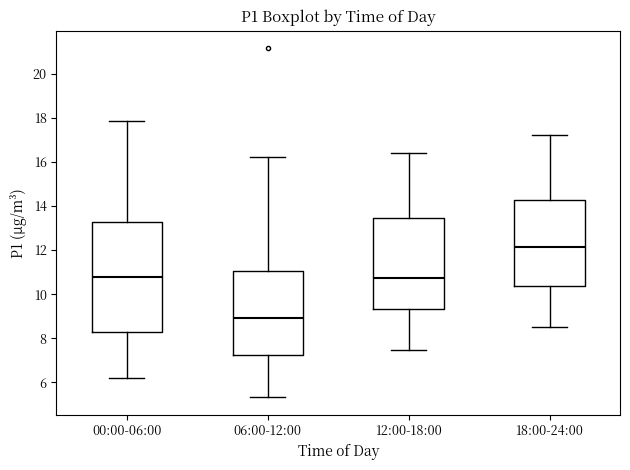

Comparing the boxes themselves (not the whiskers), which one is the tallest?

00:00-06:00